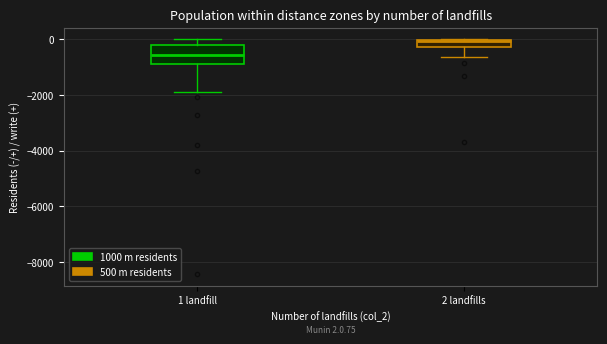

Comparing the boxes themselves (not the whiskers), which one is the tallest?

1 landfill